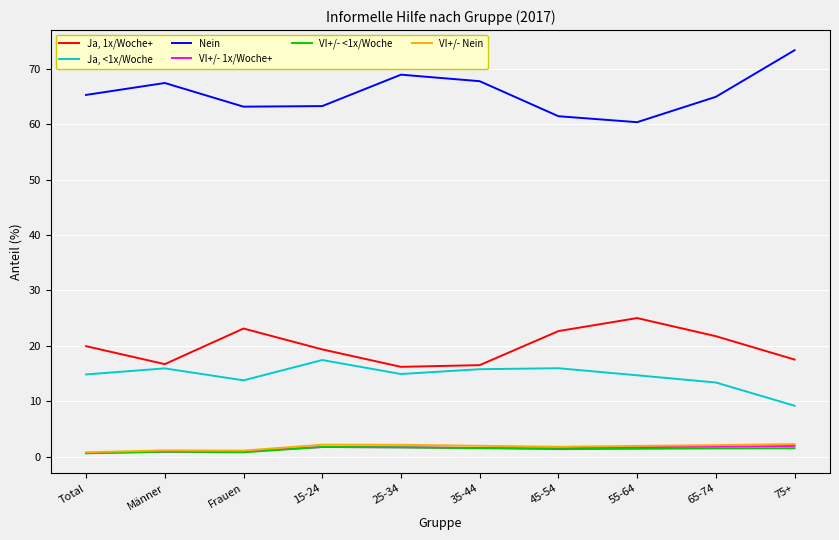

Rank the series by their maximum value, from lowest to highest.

VI+/- <1x/Woche, VI+/- 1x/Woche+, VI+/- Nein, Ja, <1x/Woche, Ja, 1x/Woche+, Nein